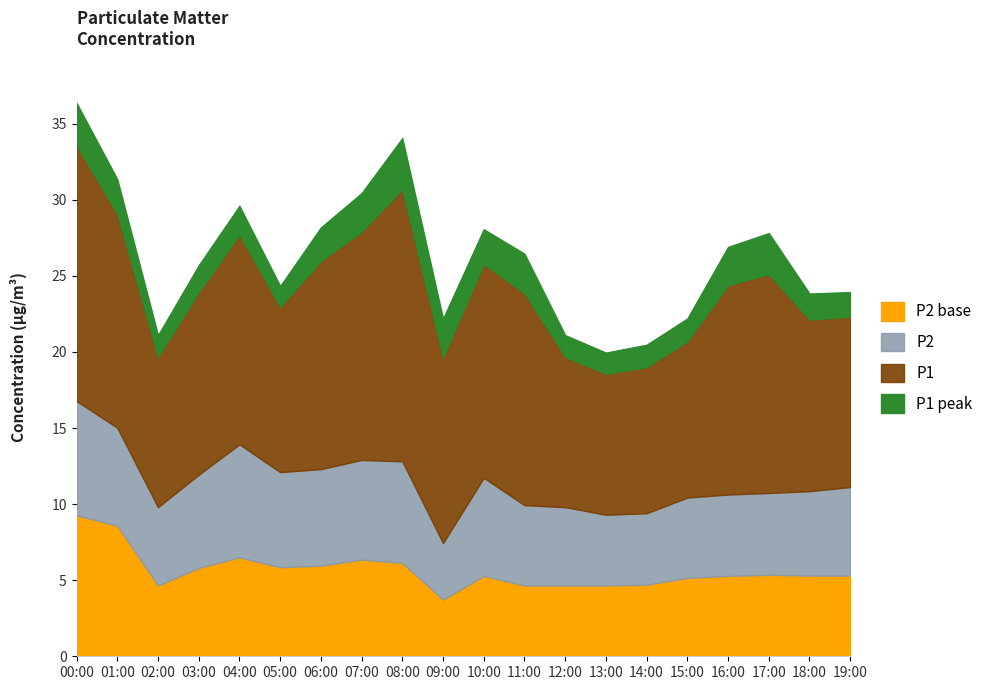

How many lines are shown in the chart?

4